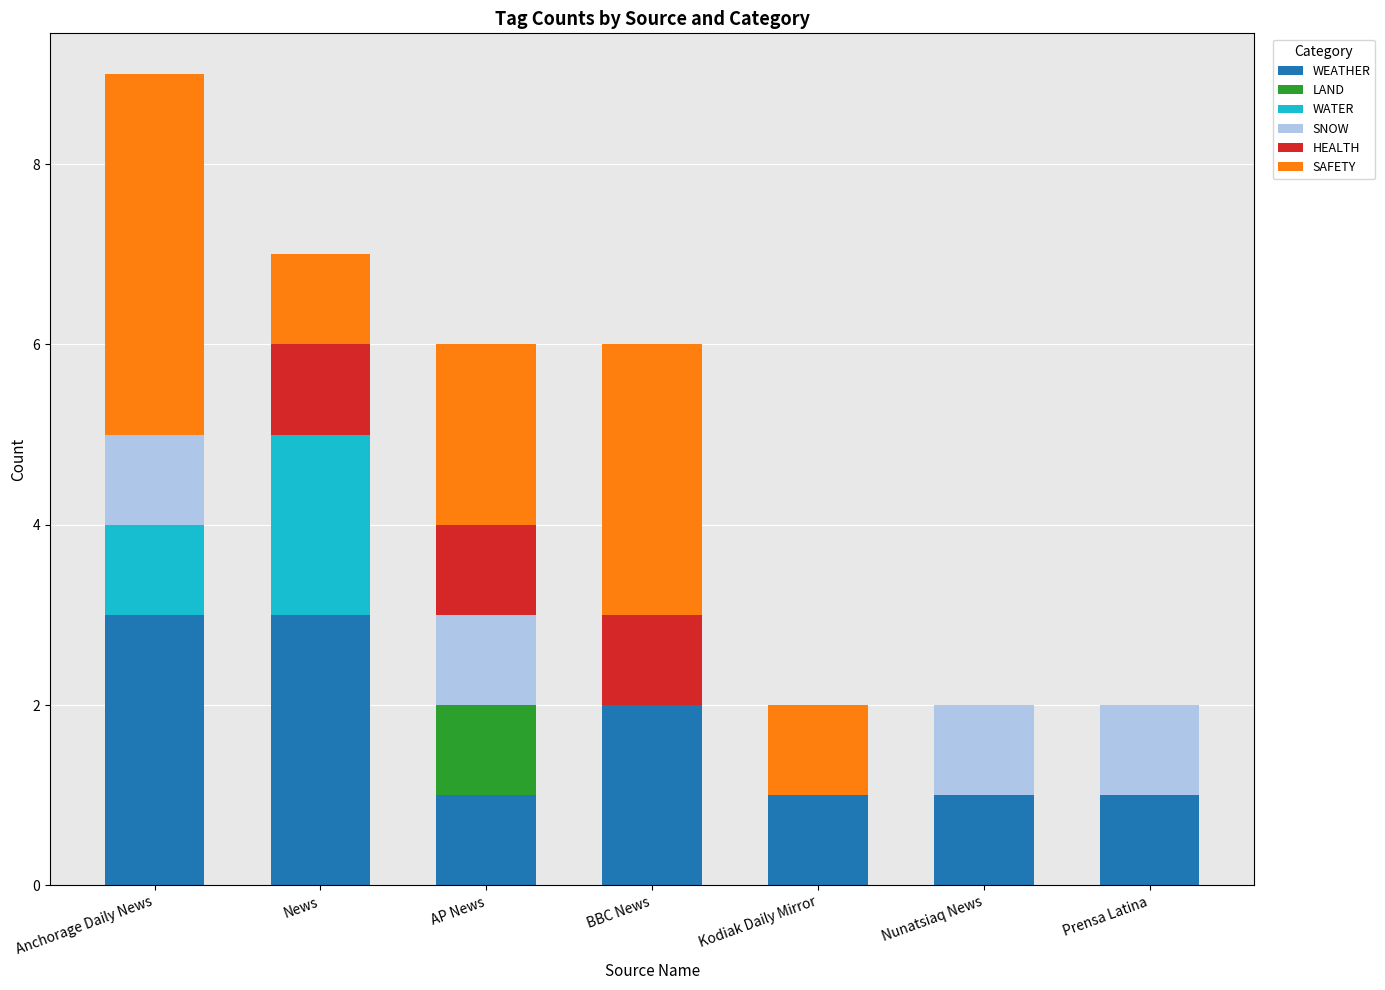

What is the sum of all WEATHER values?

12